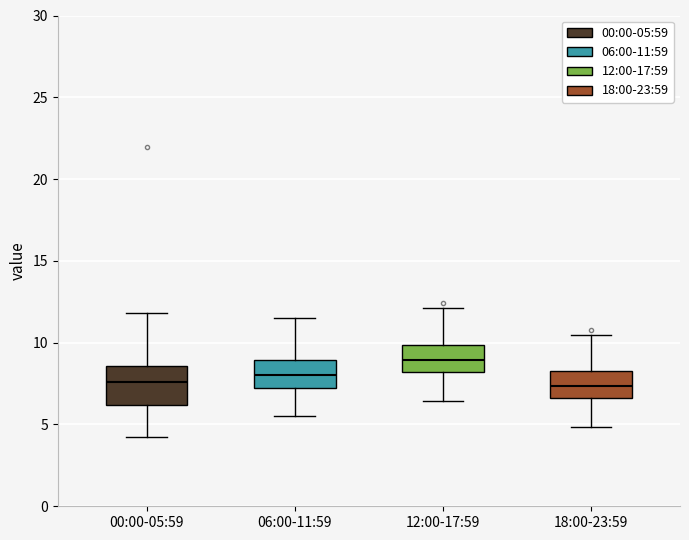

Reading left to right, transcribe this box plot: for each box, give where its median line is, the range the box spans, and where its two whiskers end, as read against the y-axis. The values are not printed on the chart, so give them approximately, as read against the axis.

00:00-05:59: median 7.5, box 6.0 to 8.5, whiskers 4.0 to 12.0
06:00-11:59: median 8.0, box 7.0 to 9.0, whiskers 5.5 to 11.5
12:00-17:59: median 9.0, box 8.0 to 10.0, whiskers 6.5 to 12.0
18:00-23:59: median 7.5, box 6.5 to 8.5, whiskers 5.0 to 10.5